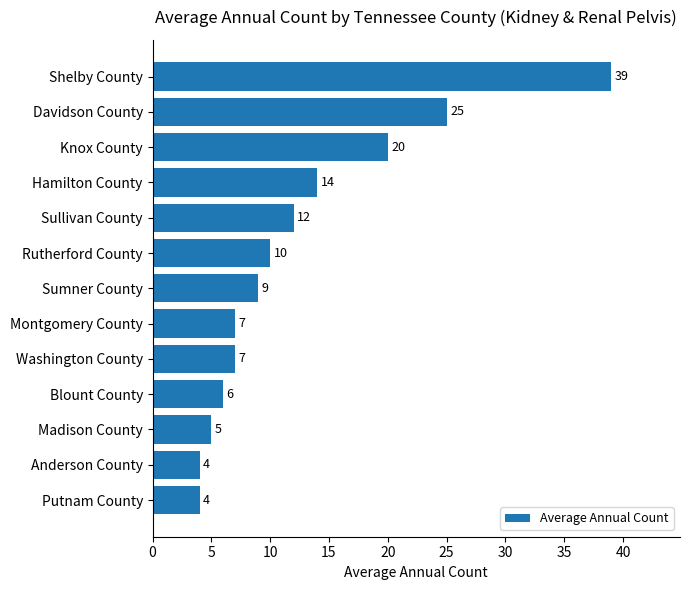

How many distinct data groups are displayed?

1